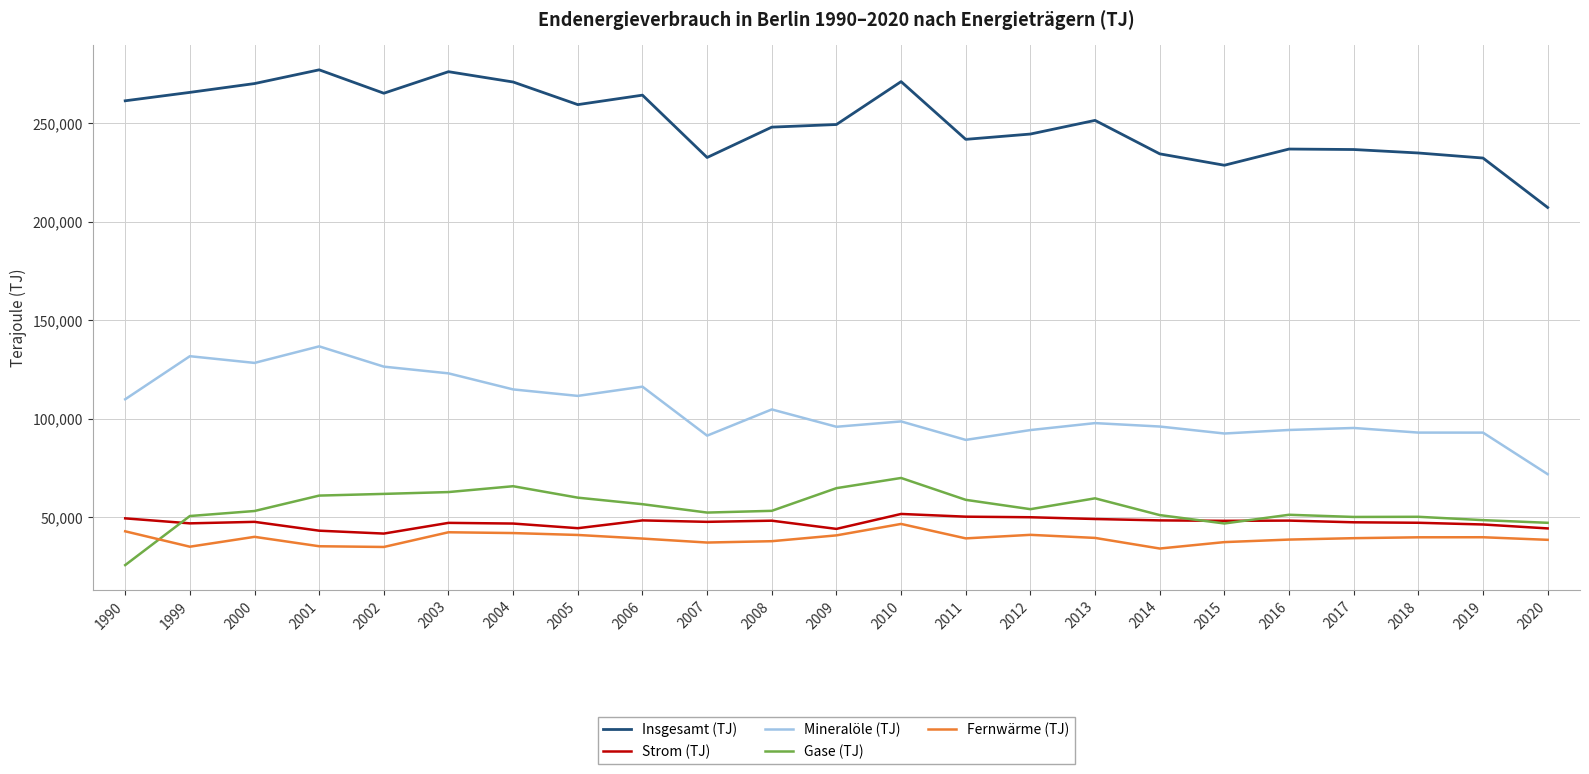

What is the sum of the Insgesamt (TJ) values at 2013 and 2015?

480182.7